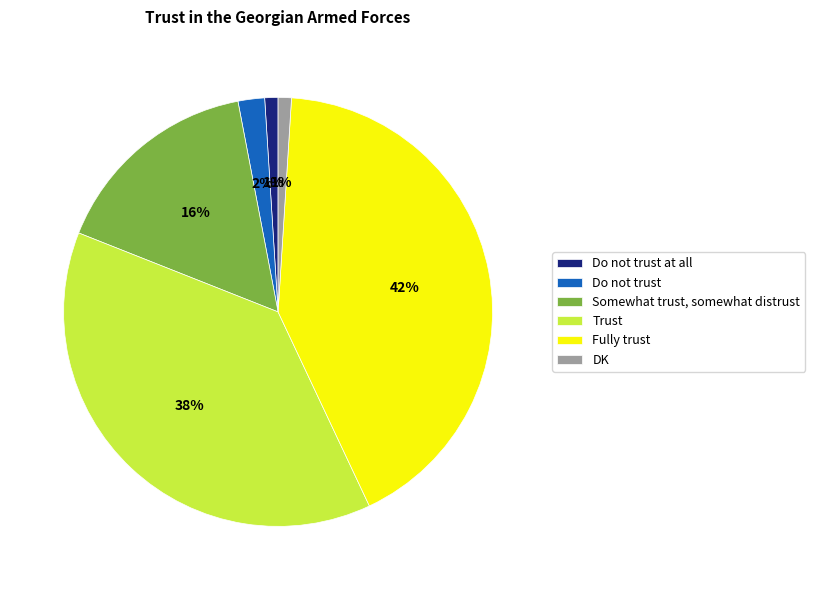

True or false: DK accounts for 11% of the total.

False